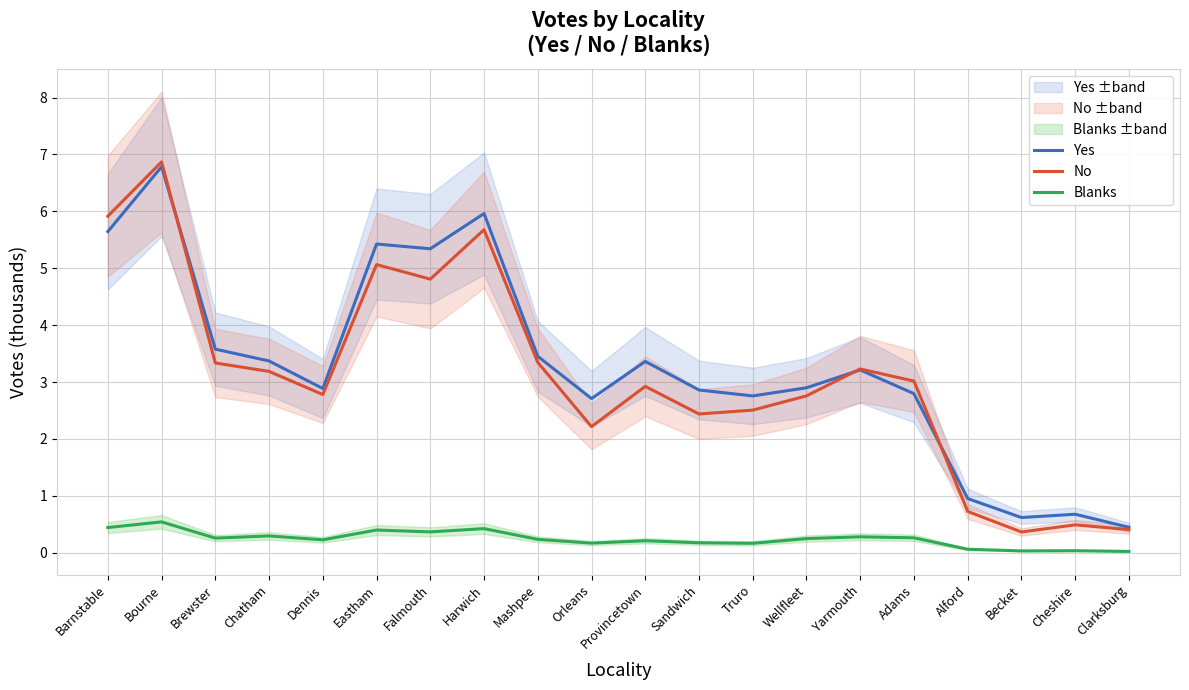

Does the chart display data point markers on the line(s)?

No